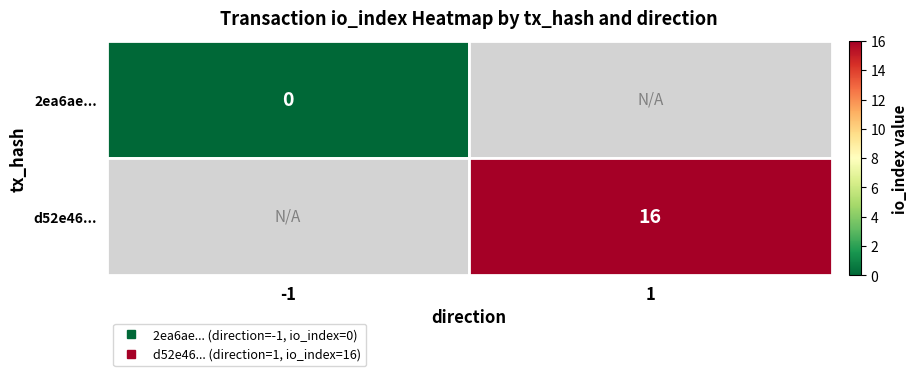

How many values in d52e46... are above zero?

1